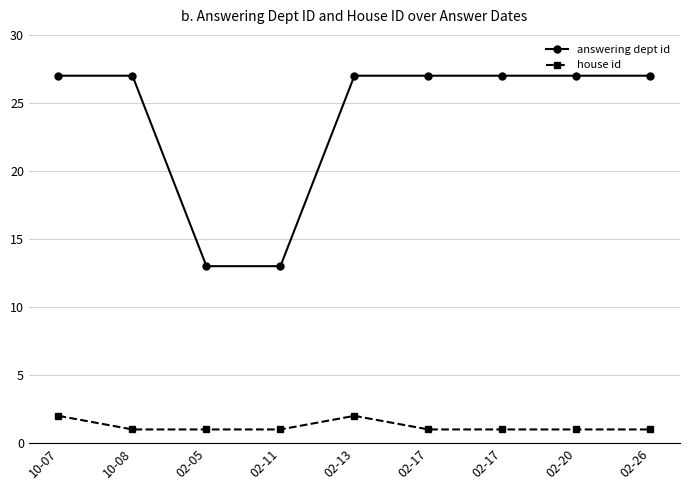

What is the value of the answering dept id point at the 4th from the left?

13